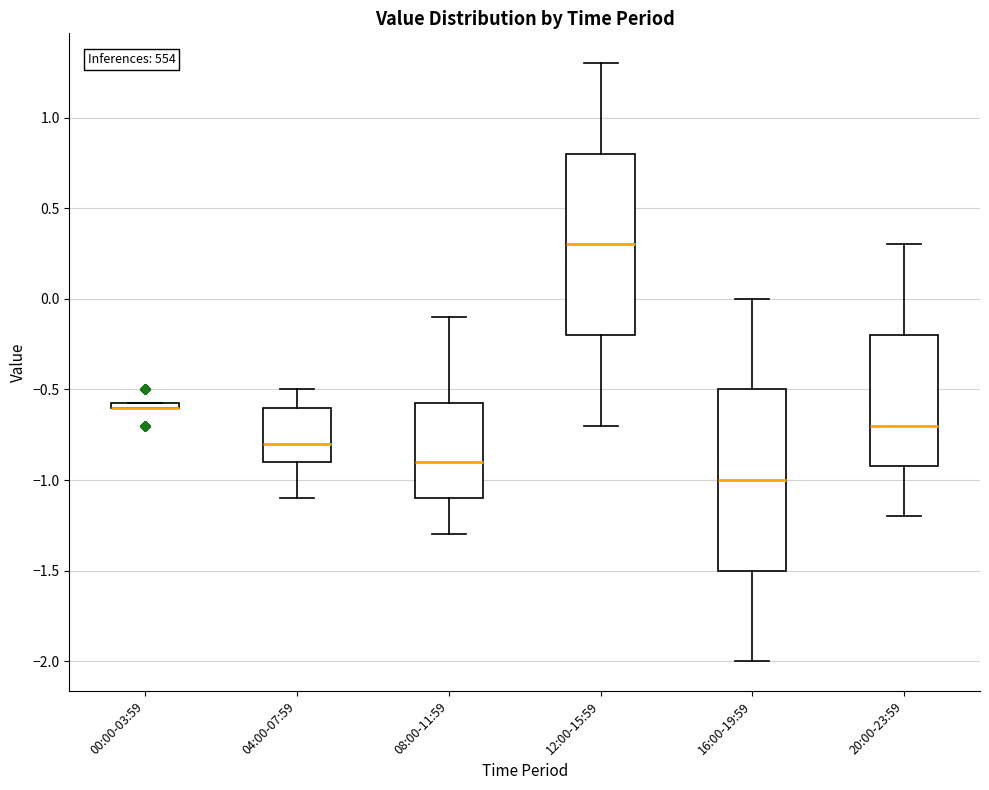

Where does the median line of the box for 20:00-23:59 sit on the y-axis? The values are not printed on the chart, so give them approximately, as read against the axis.

-0.70